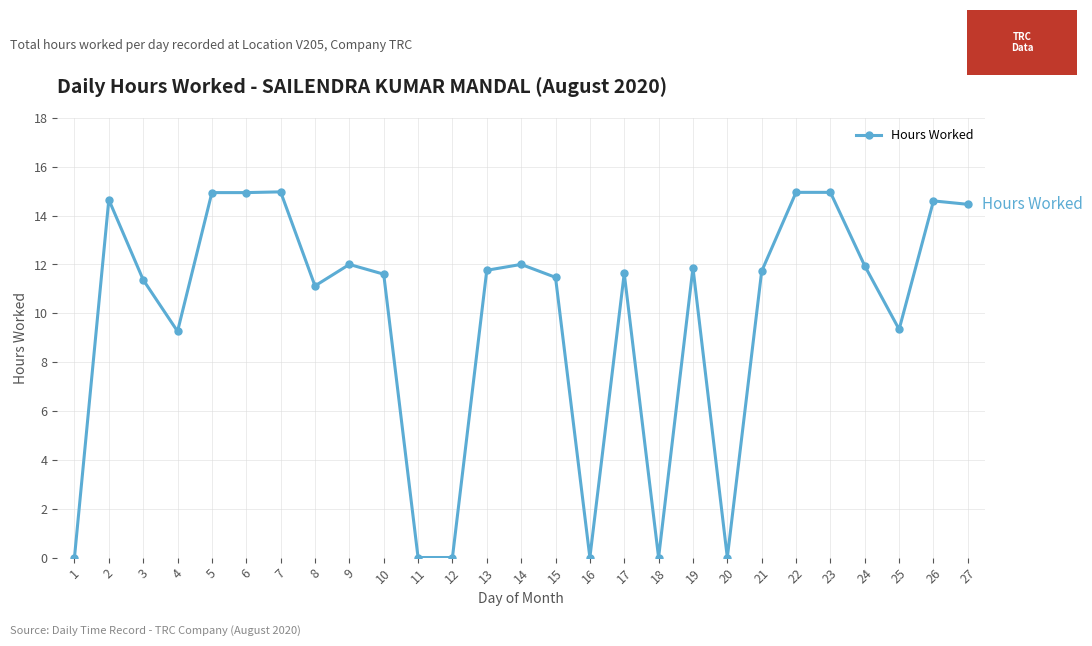

What is the sum of all values?

265.5